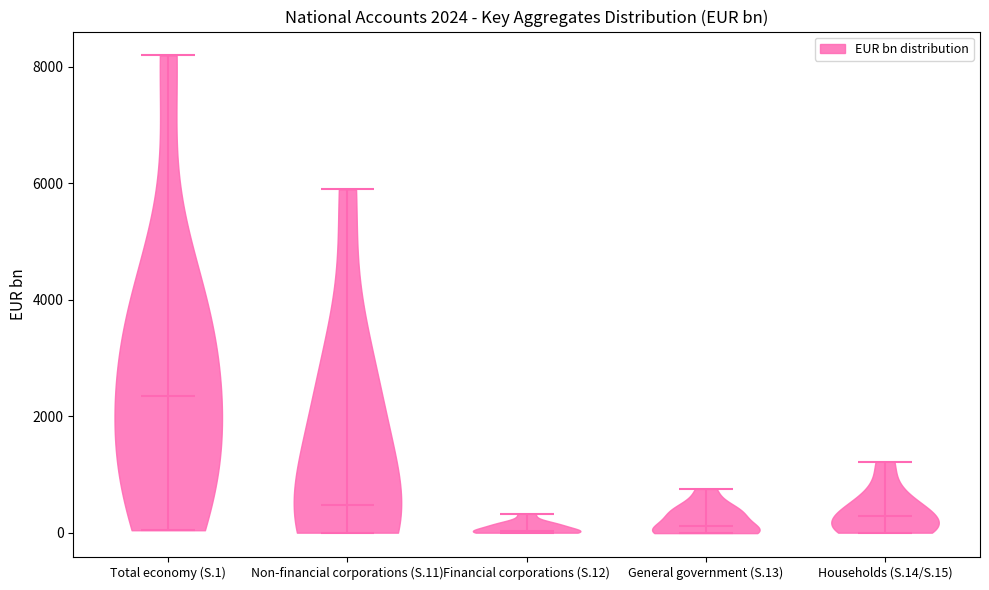

Which violin has the highest median line?

Total economy (S.1)